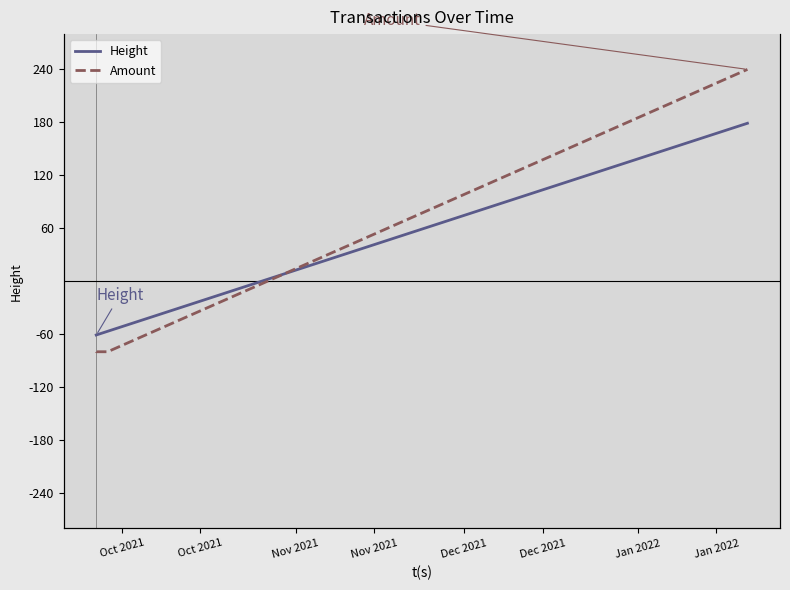

What is the maximum value for Height?

178.9